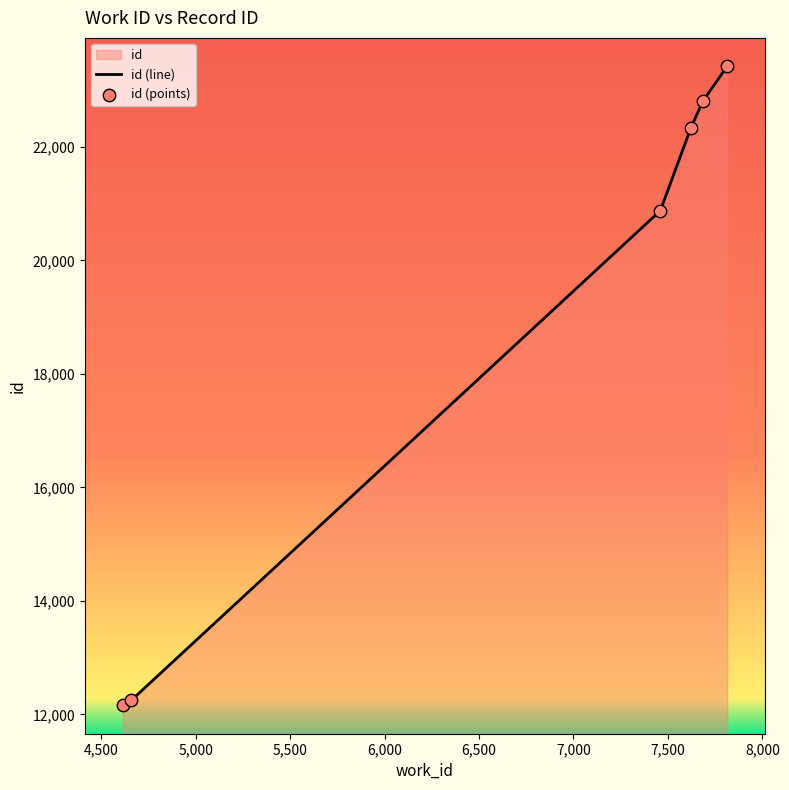

Between 4613 and 7686, which is larger?

7686